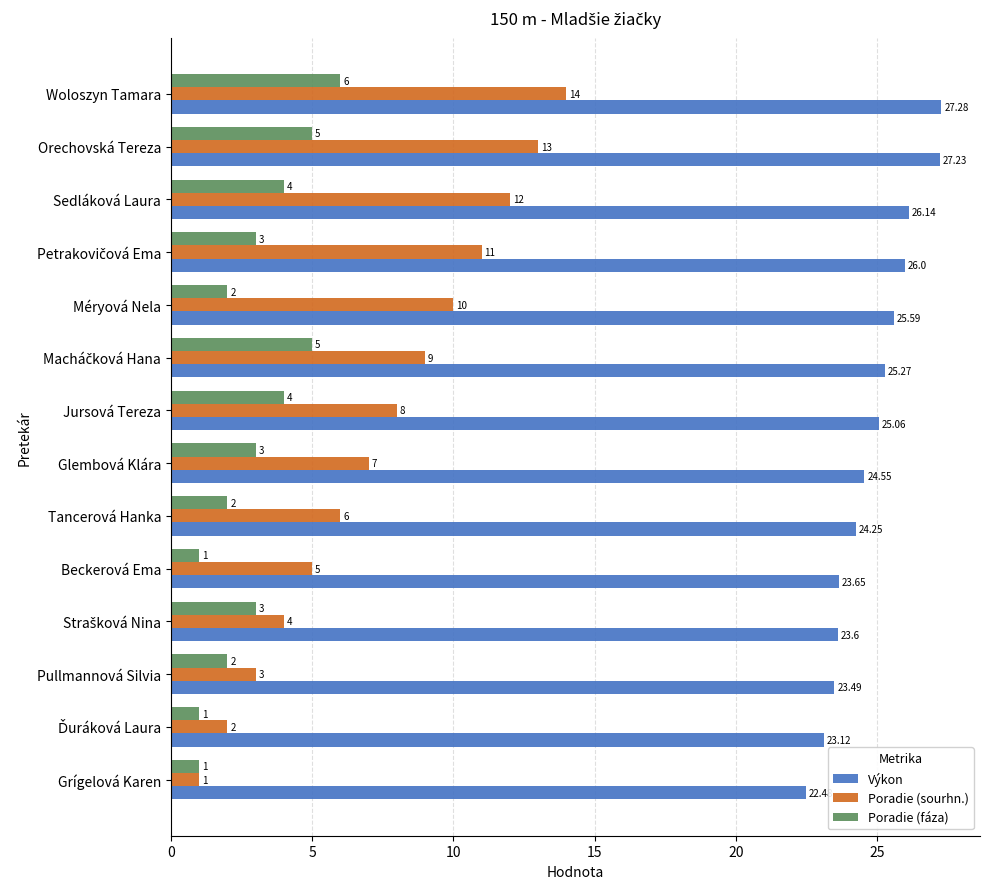

Which category has the highest value across all series?

Woloszyn Tamara